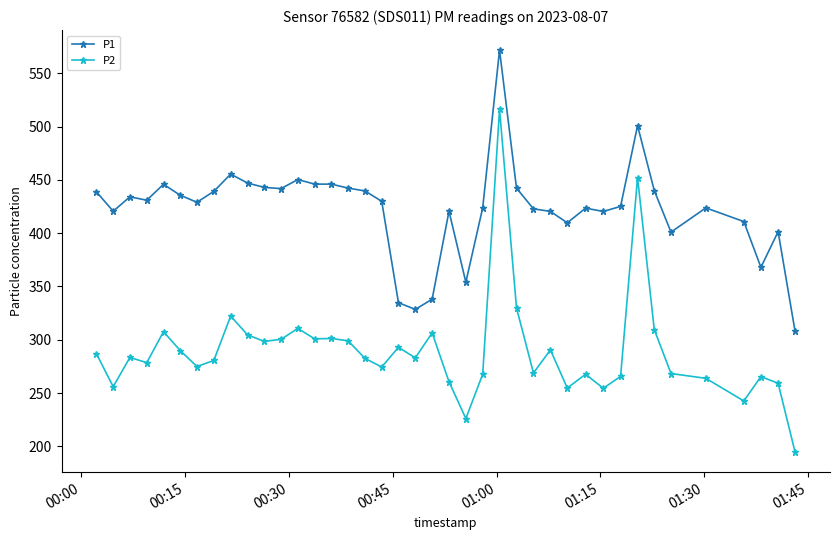

True or false: P1 has more than 0 interior local peaks.

True